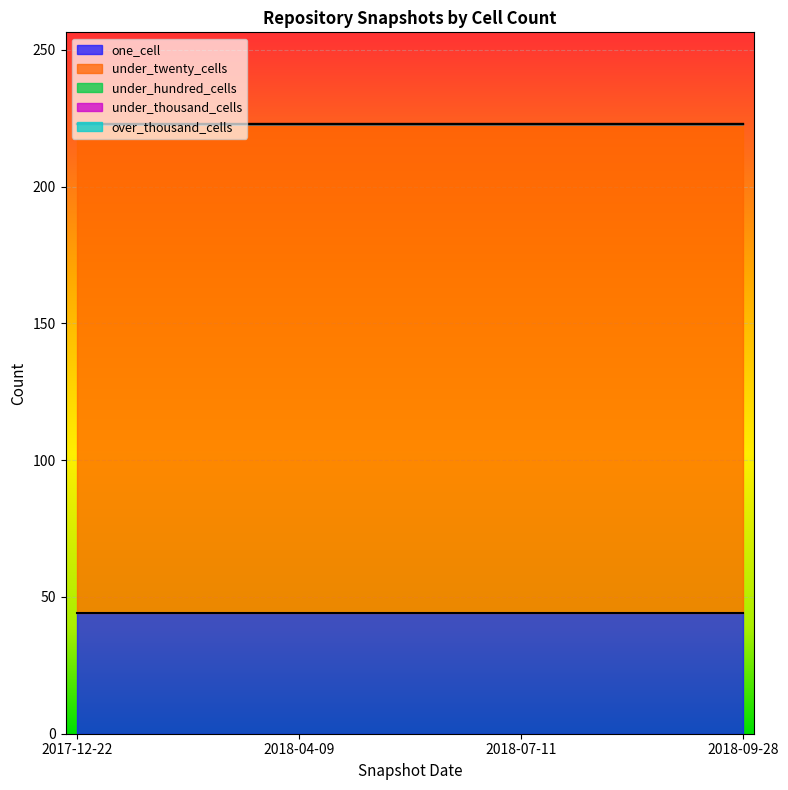

List the series in order of their peak value, lowest first.

under_hundred_cells, under_thousand_cells, over_thousand_cells, one_cell, under_twenty_cells